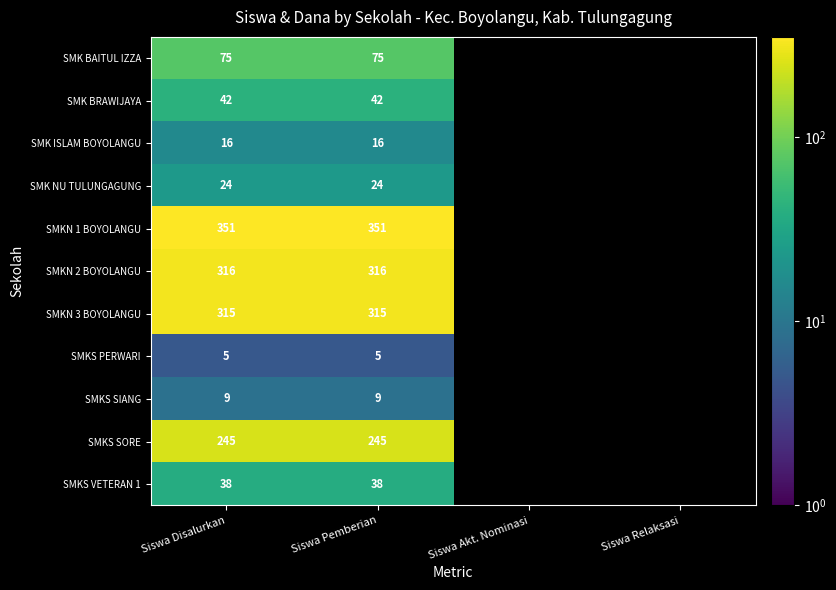

How many distinct data groups are displayed?

11